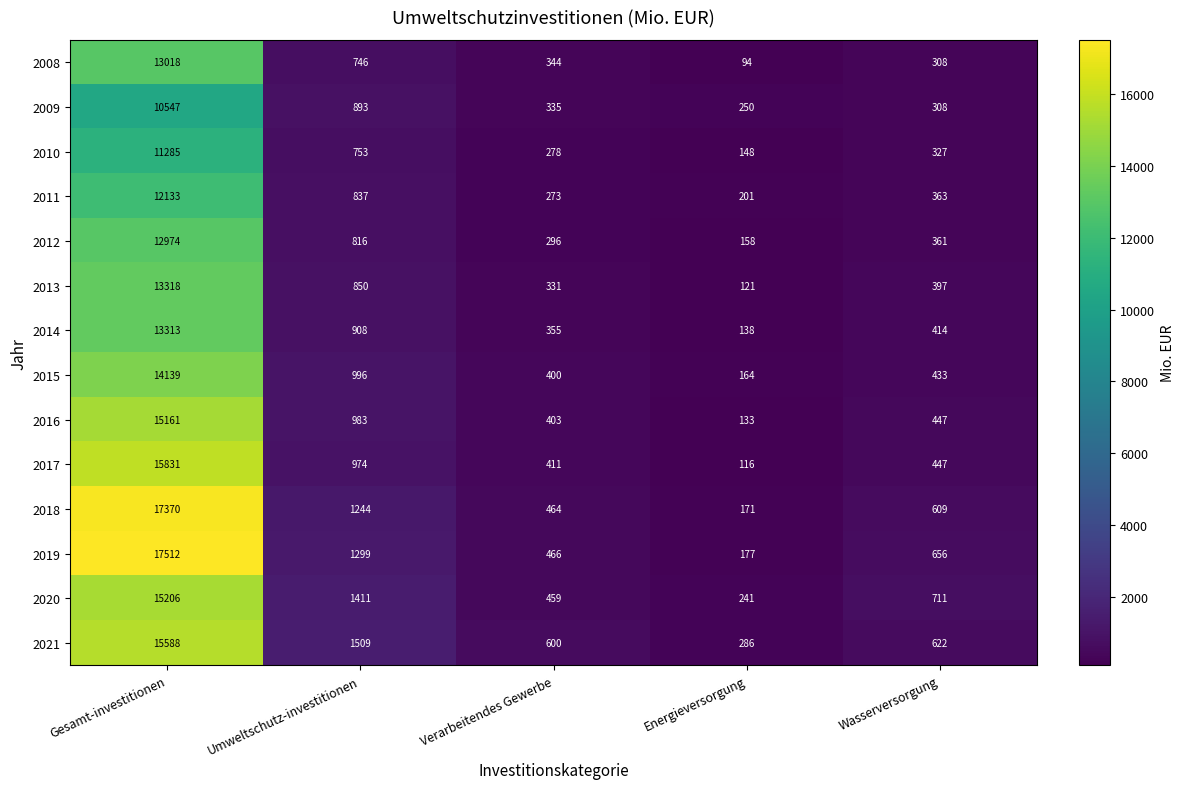

At which label is 2019 closest to 8844?

Umweltschutz-investitionen